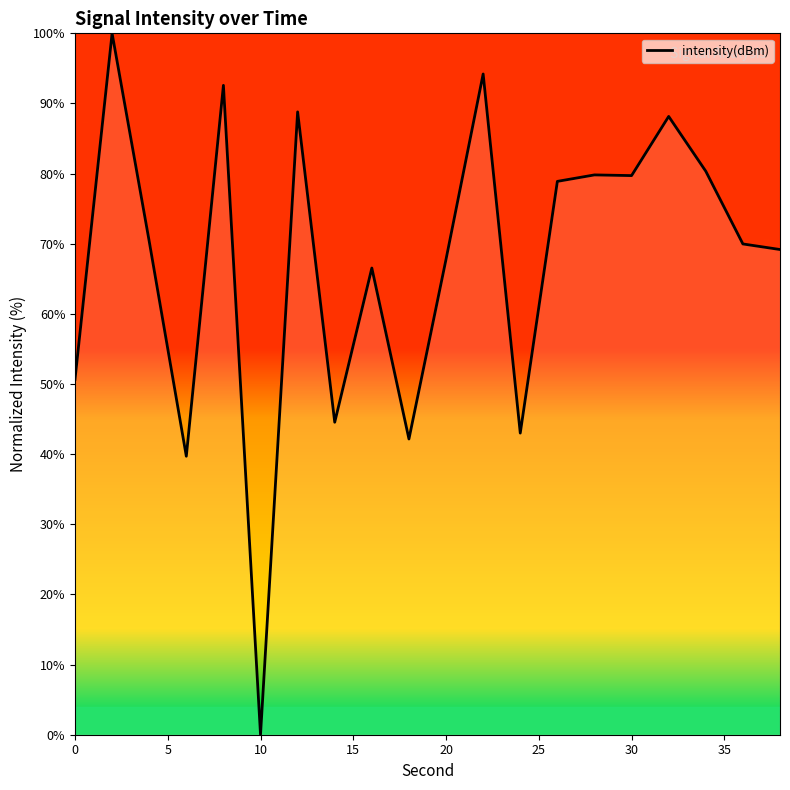

What is the difference between the maximum and minimum values?

100.0